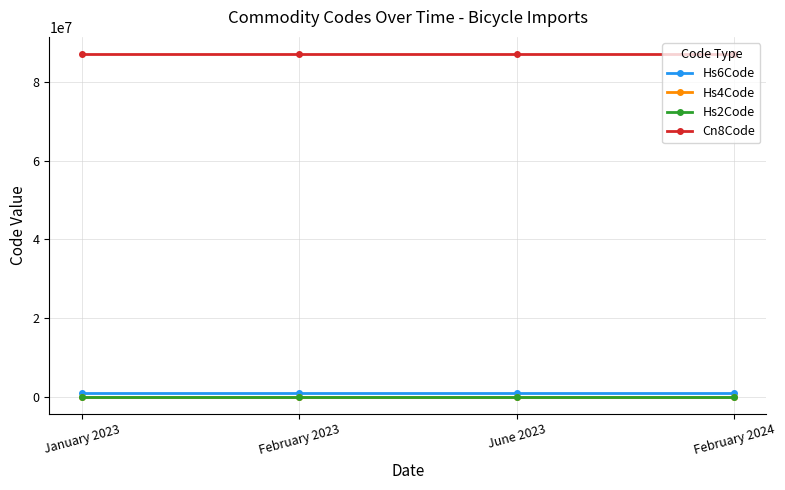

Read the Hs4Code value at February 2024.

8712